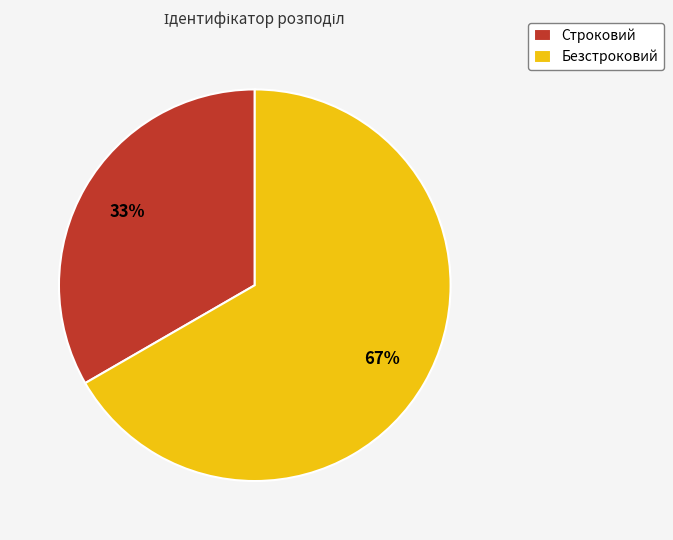

To the nearest percent, what portion does Строковий represent?

33%